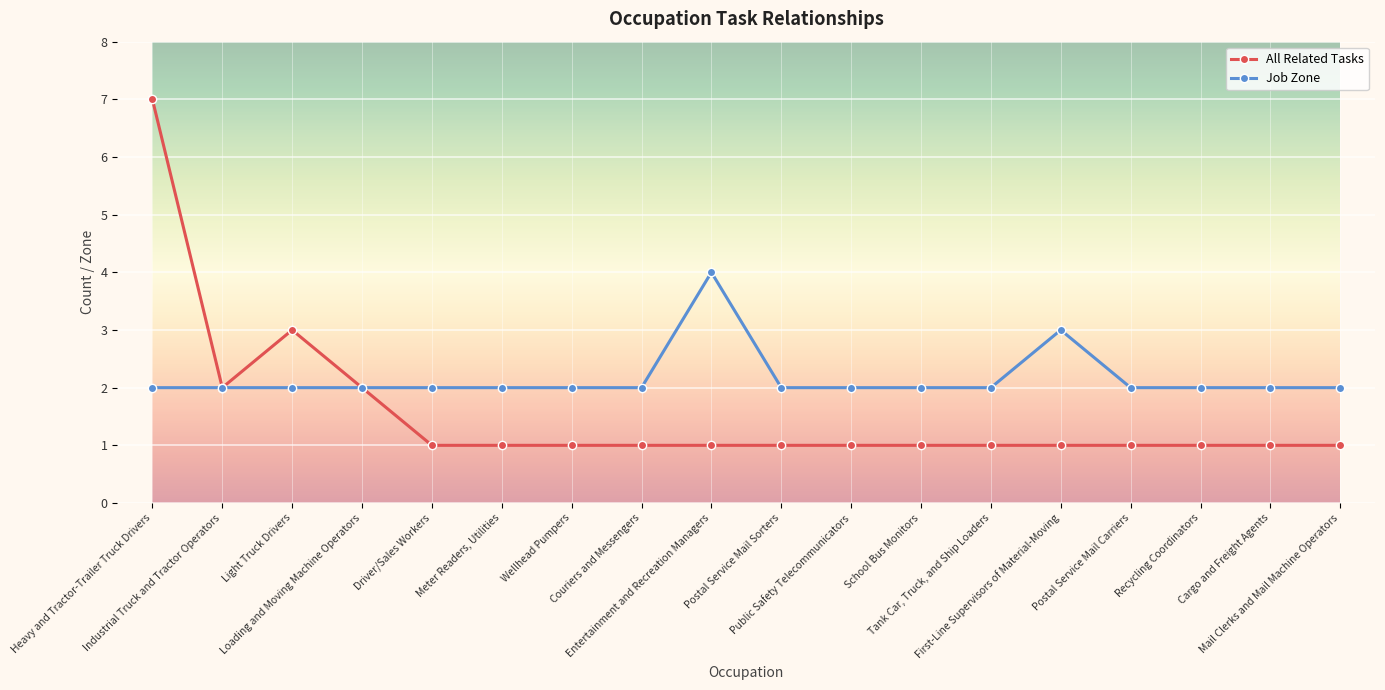

In All Related Tasks, how many points are higher than both neighbors (excluding endpoints)?

1